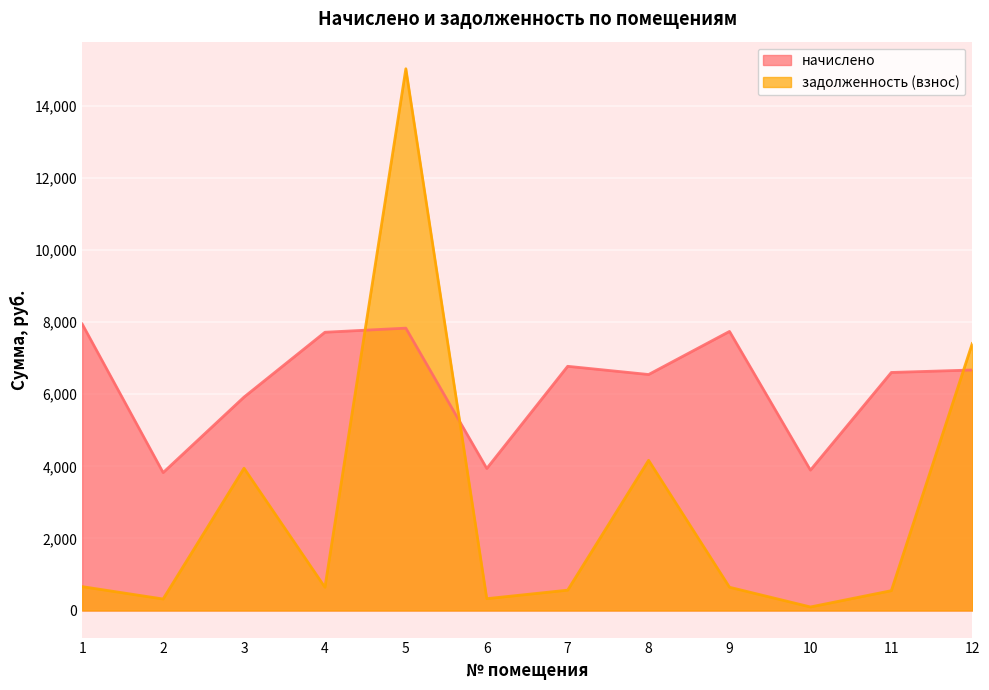

List the labels in order of начислено value, smallest first.

2, 10, 6, 3, 8, 11, 12, 7, 4, 9, 5, 1